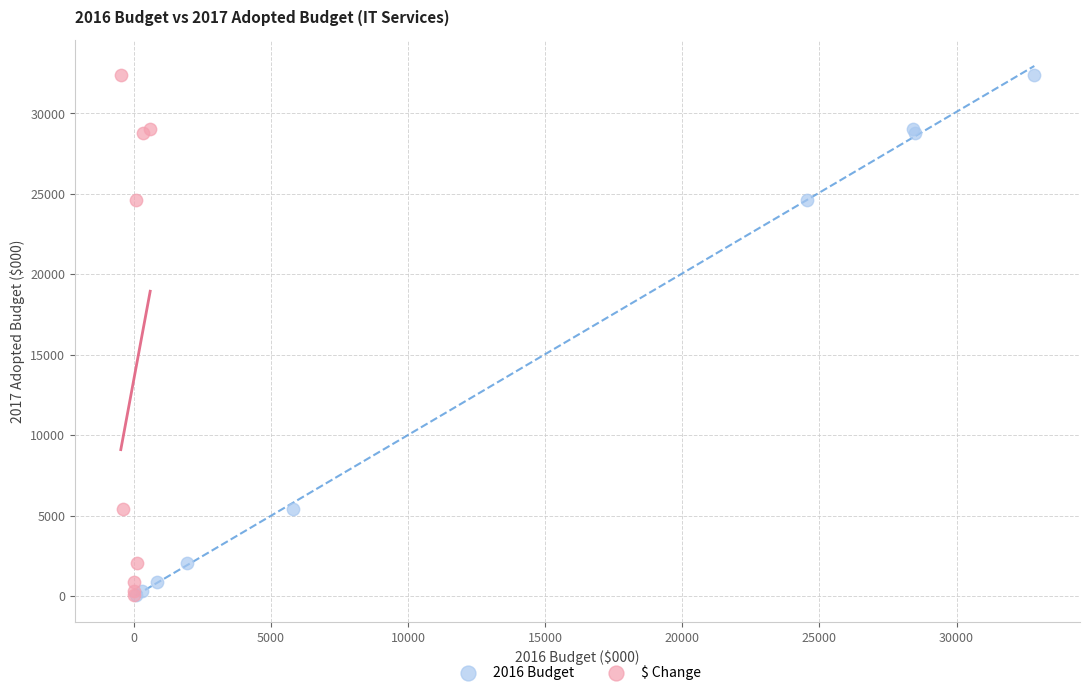

What are all the series names shown in the legend?

2016 Budget, $ Change